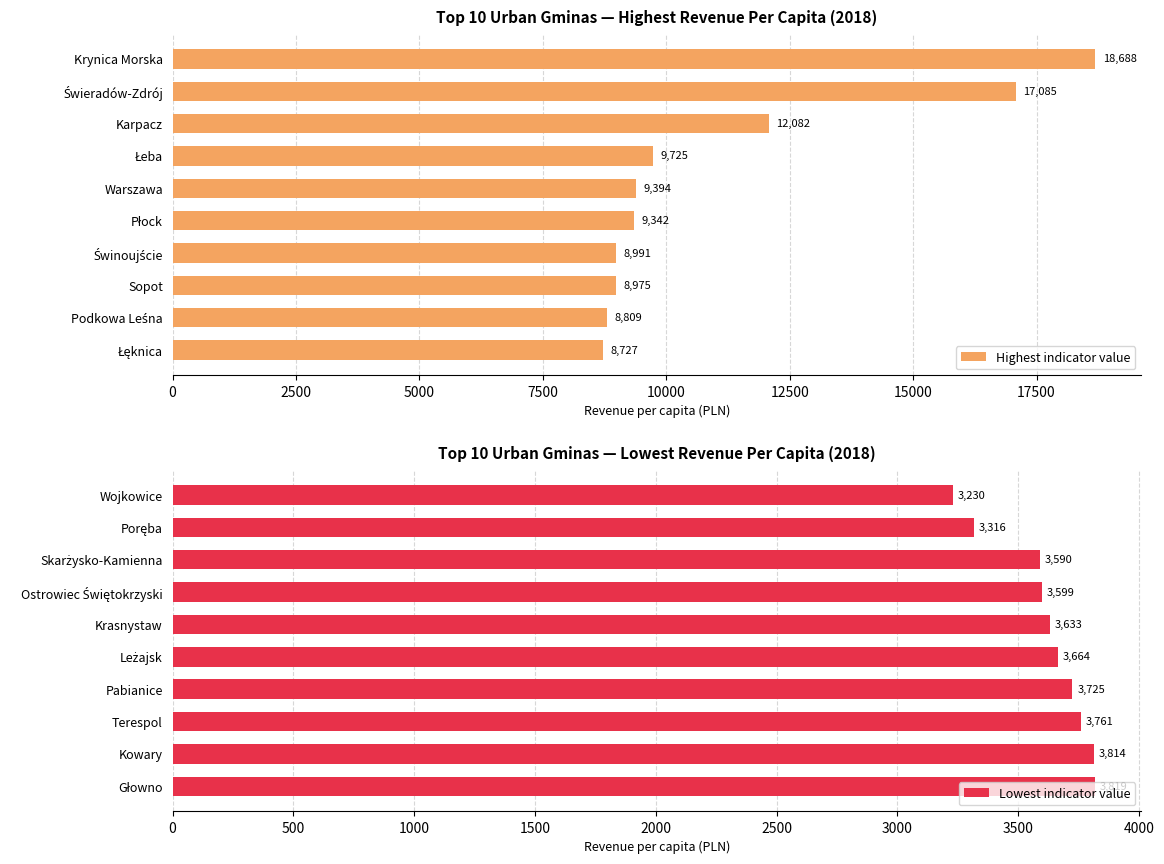

What is the maximum value for Highest indicator value?

18688